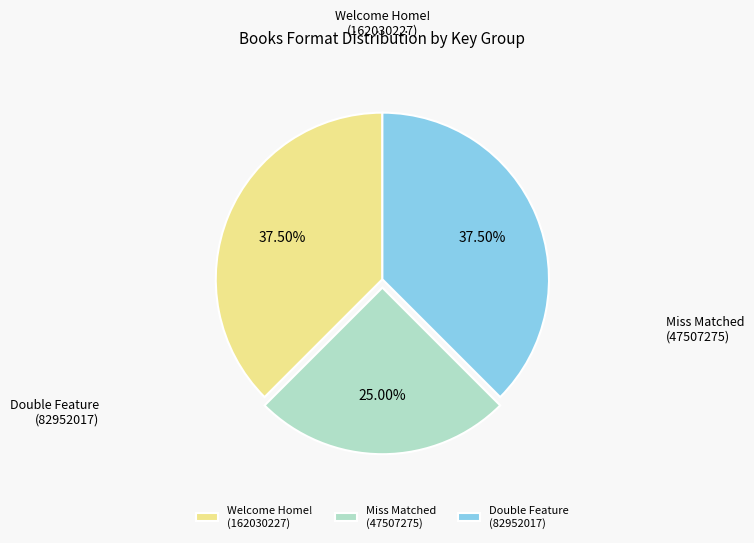

Which slice is the smallest?

Miss Matched (47507275)